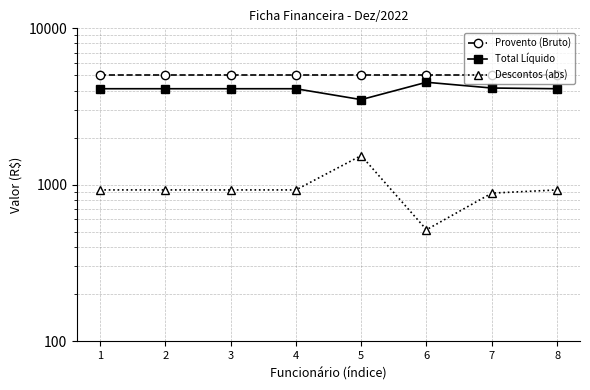

True or false: Descontos (abs) and Provento (Bruto) cross at least once.

False